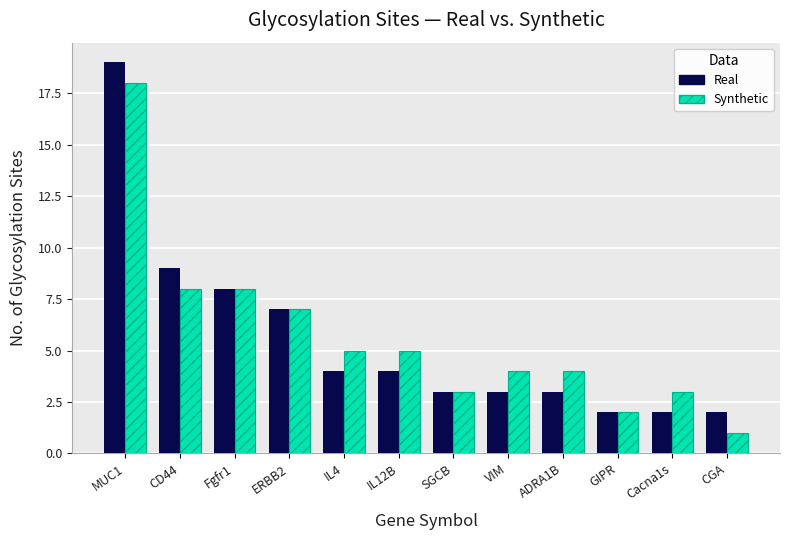

Reading right to left, transcribe all the data shown in this chart.

Real: 2	2	2	3	3	3	4	4	7	8	9	19
Synthetic: 1	3	2	4	4	3	5	5	7	8	8	18